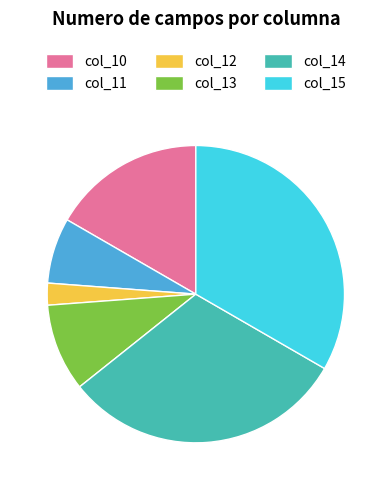

Count the number of slices in the pie.

6